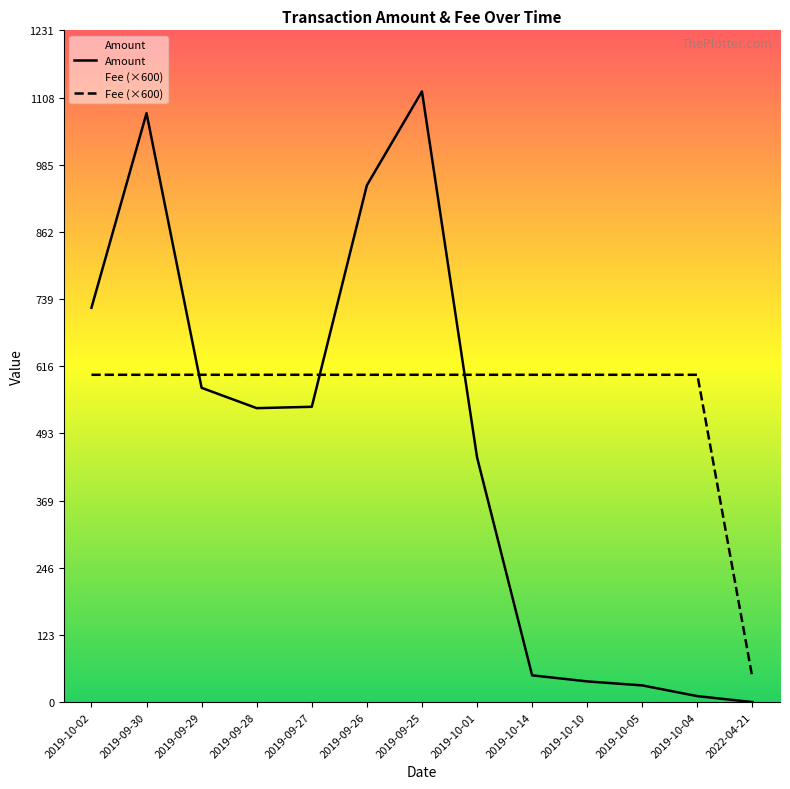

After their last crossing, which series has the higher values: Amount or Fee?

Fee